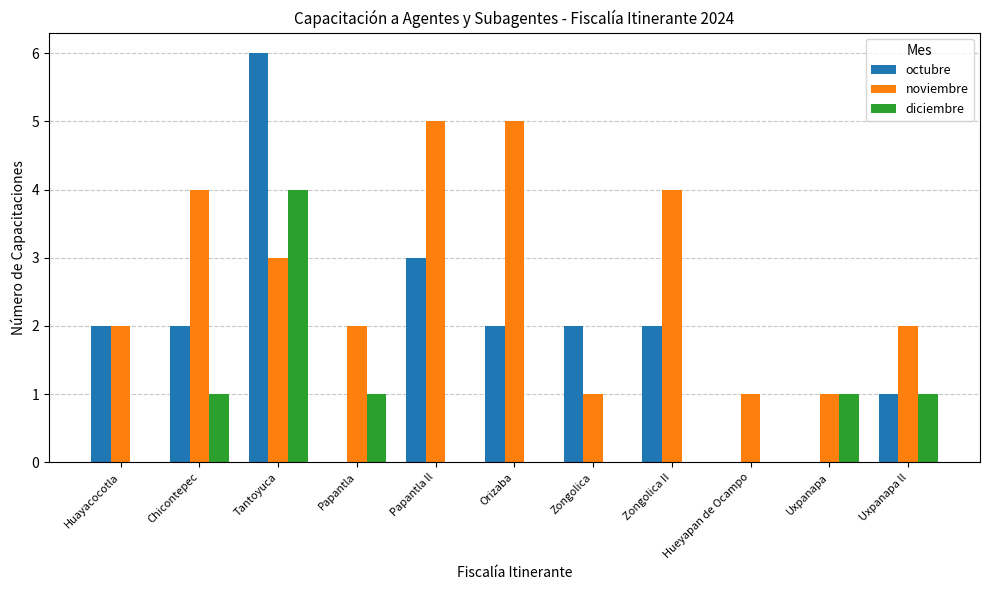

At which label is noviembre closest to 3?

Tantoyuca